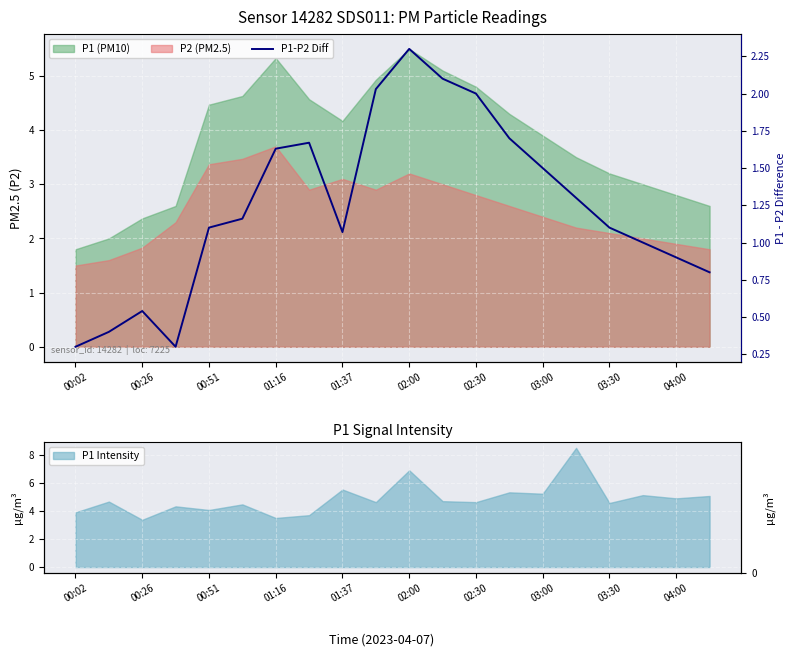

The value at 11 is 2.1. True or false?

True